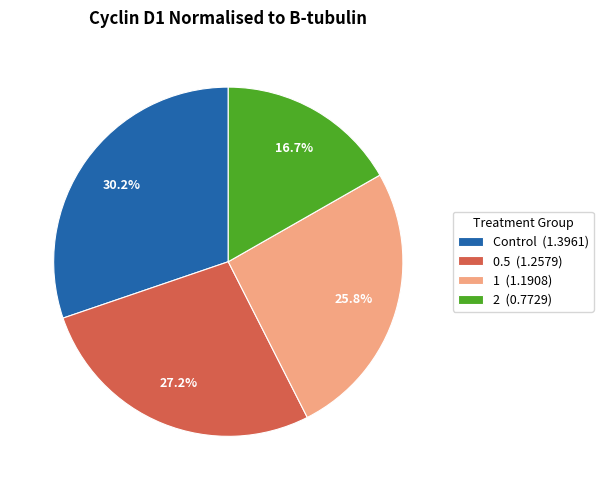

How many slices are in this pie chart?

4